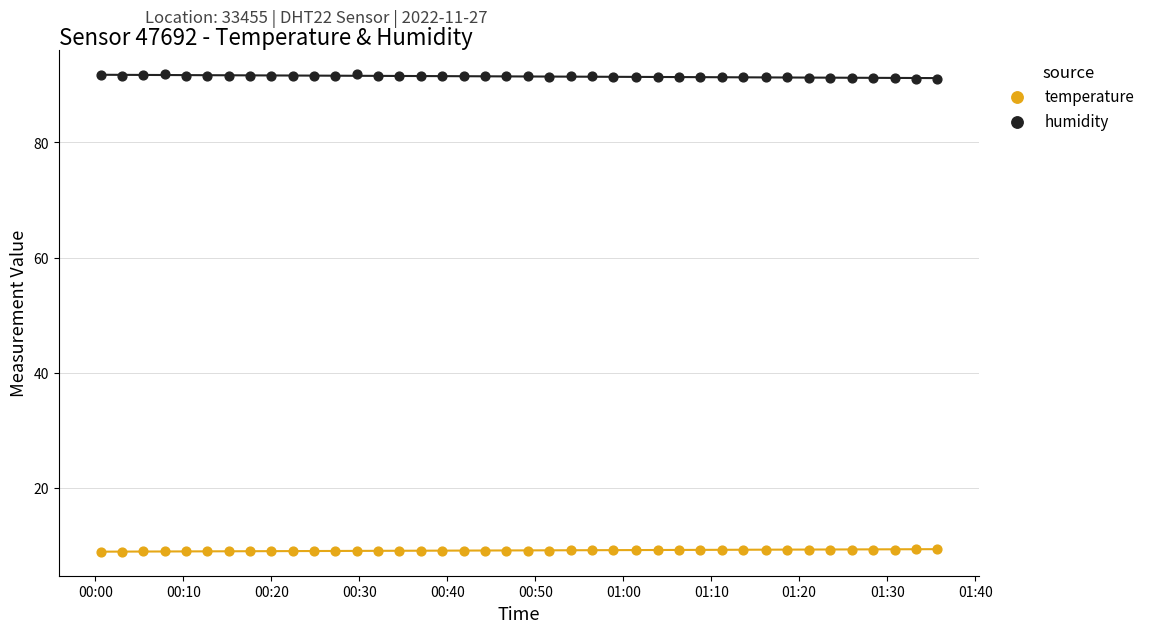

Which series contains the highest Y value?

humidity